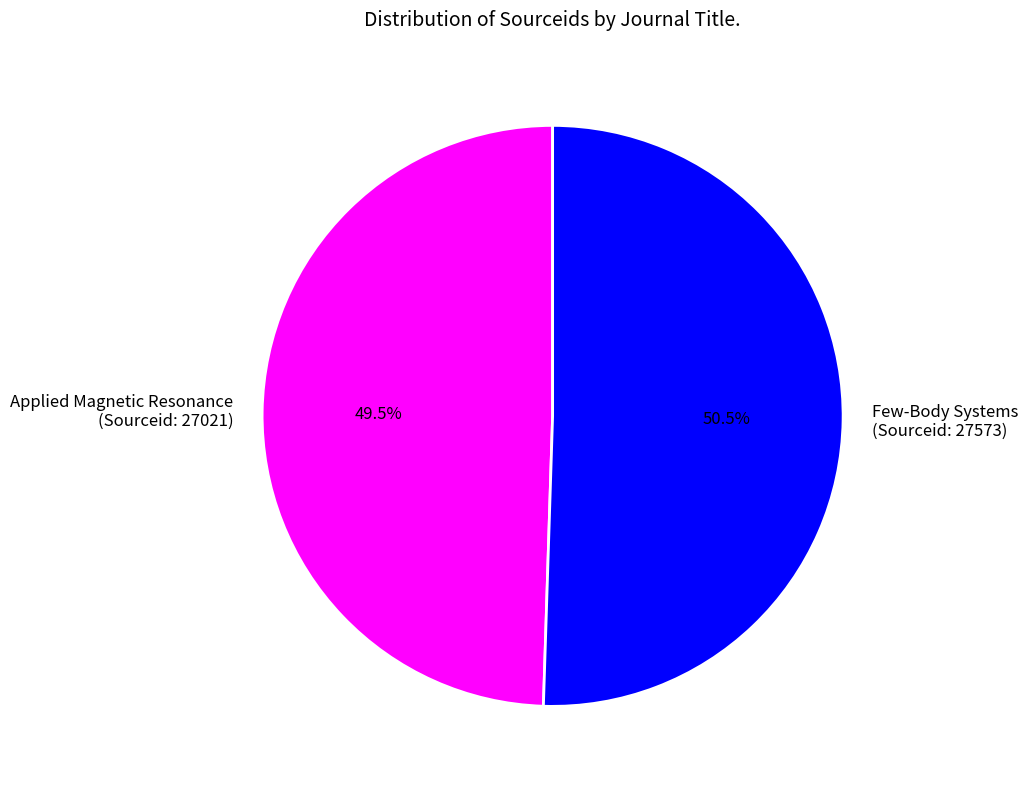

Which category accounts for the majority?

Few-Body Systems (Sourceid: 27573)